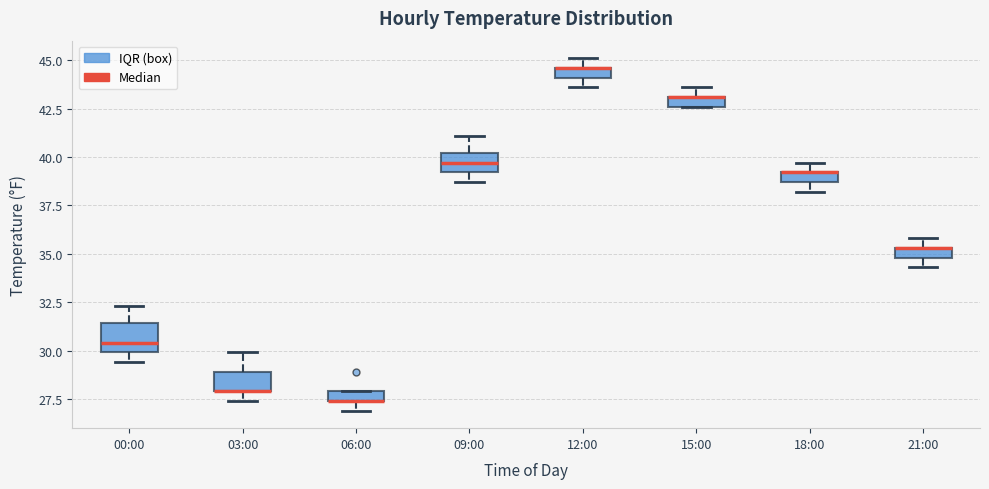

Comparing the boxes themselves (not the whiskers), which one is the tallest?

00:00